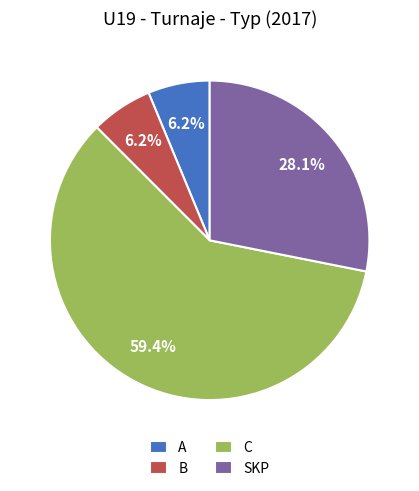

The A slice represents 1% of the pie. True or false?

False